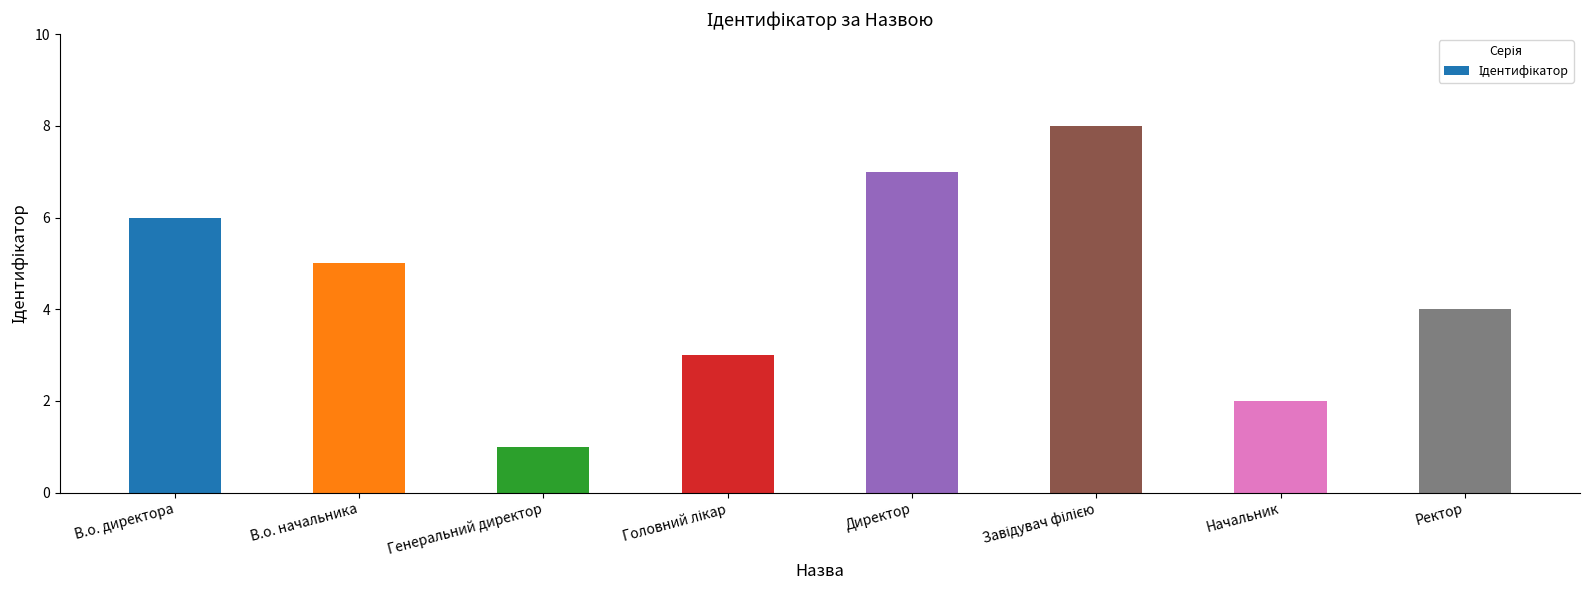

Is it true that the value at В.о. директора is 6?

True